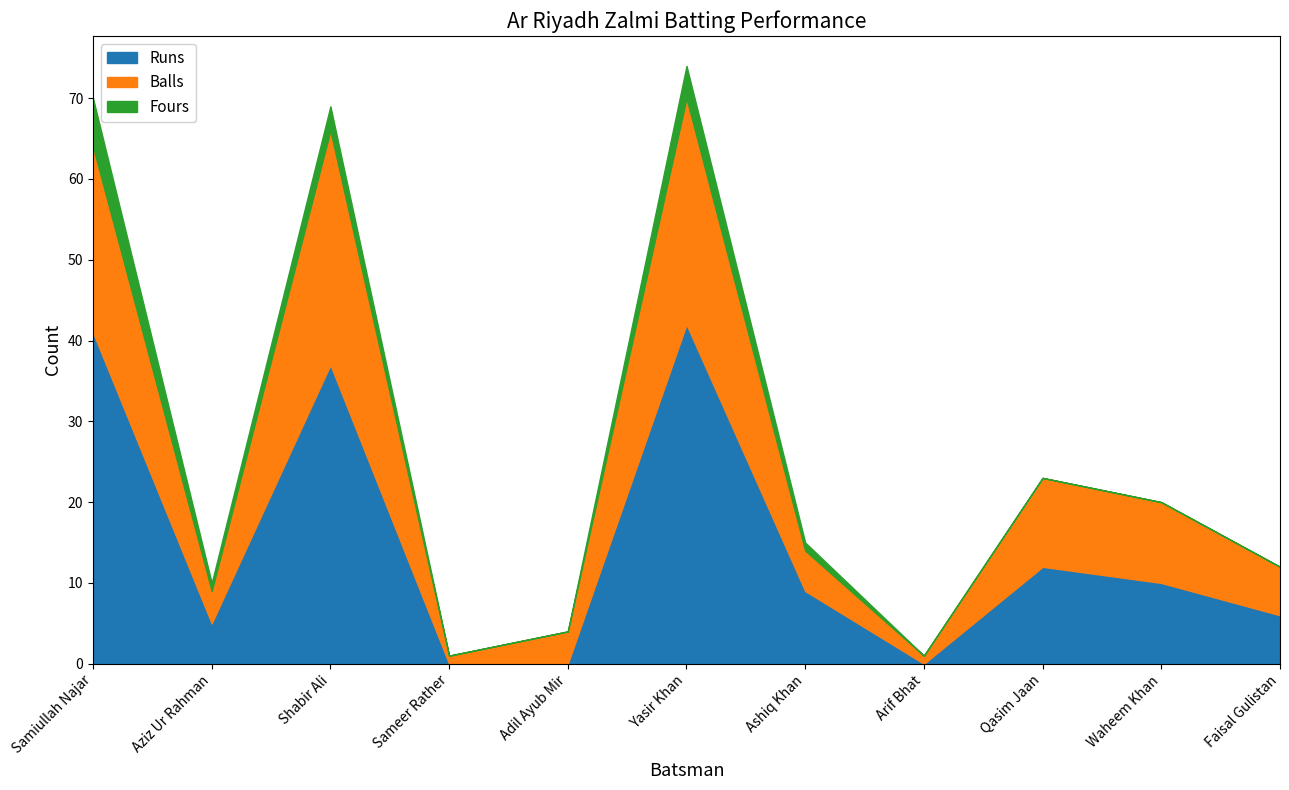

What are all the series names shown in the legend?

Runs, Balls, Fours